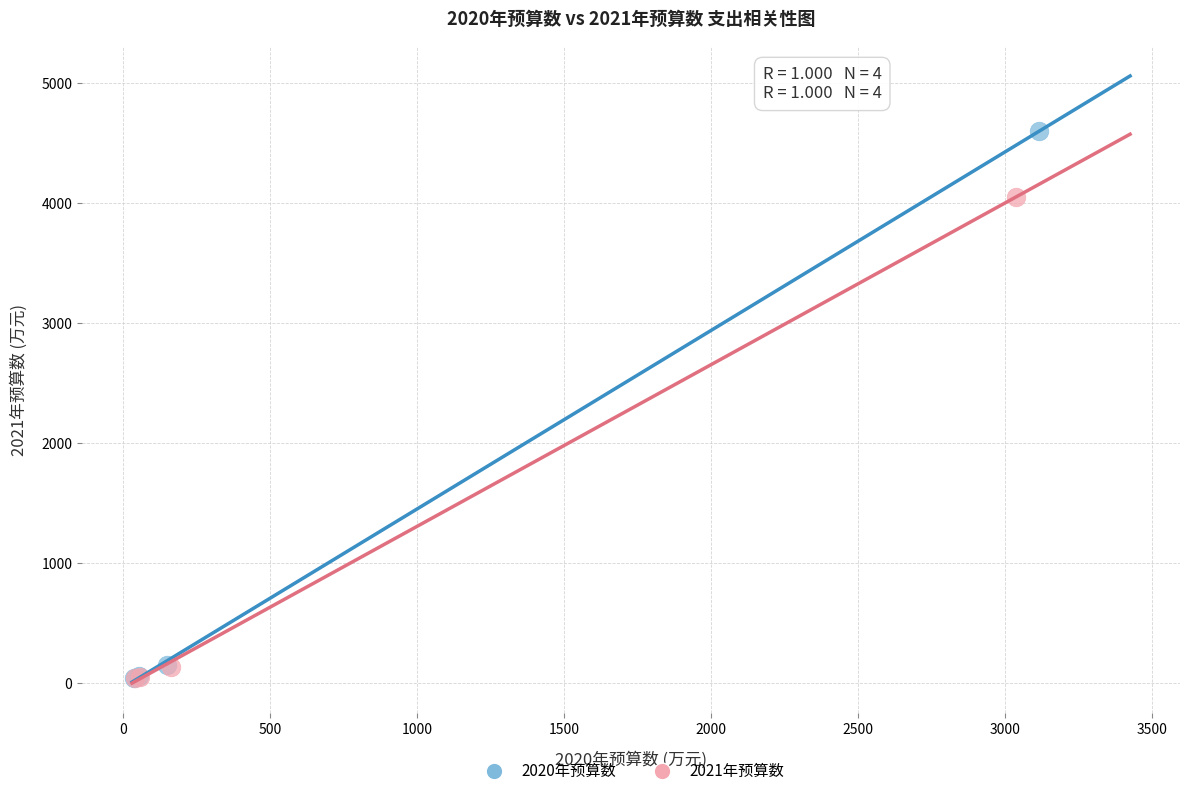

Which series has the largest Y range (max minus min)?

2020年预算数